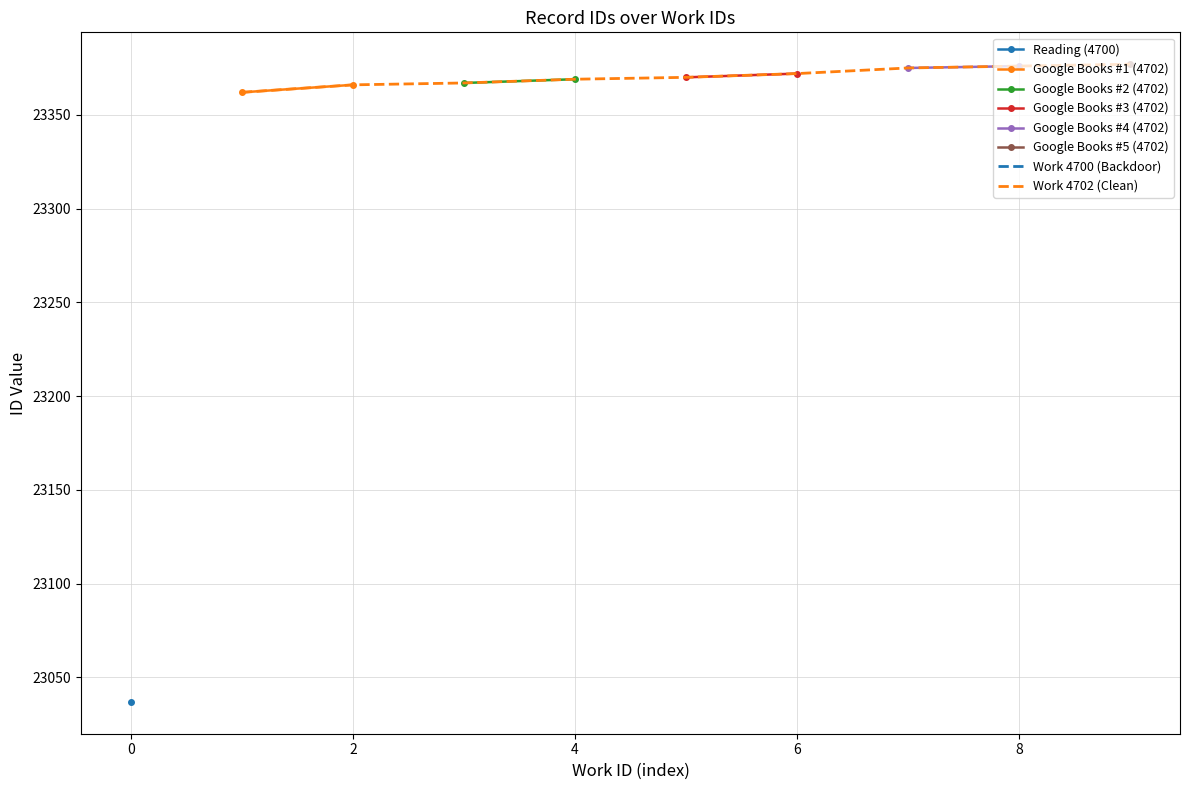

What is the greatest value displayed?

23377